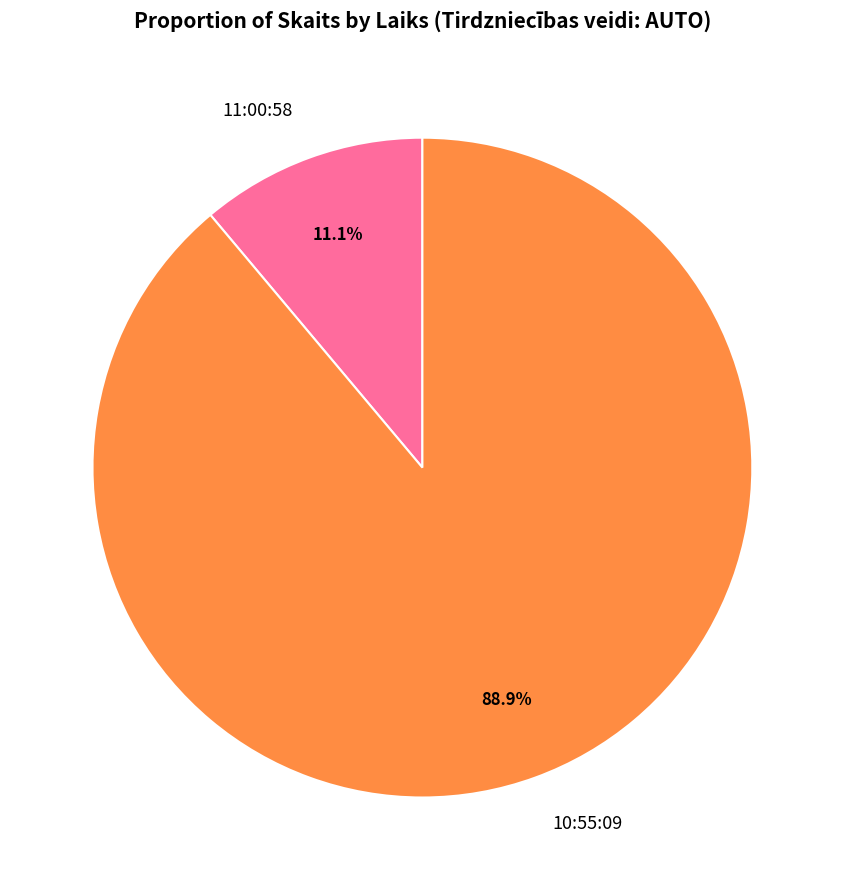

What is the largest slice in the pie chart?

10:55:09